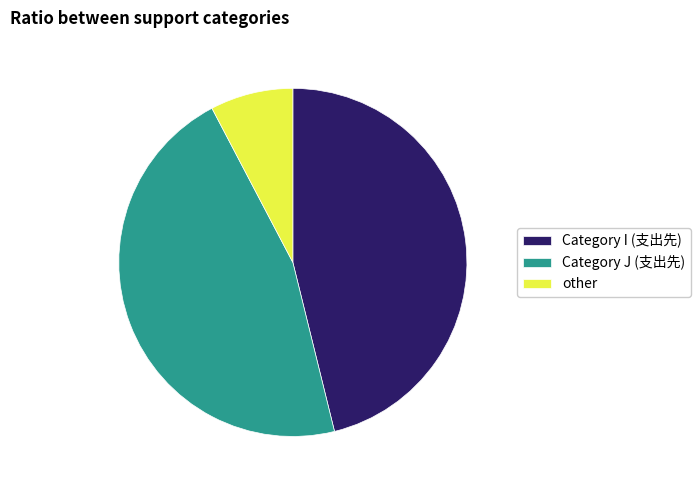

Is there any slice that represents more than half of the pie?

No